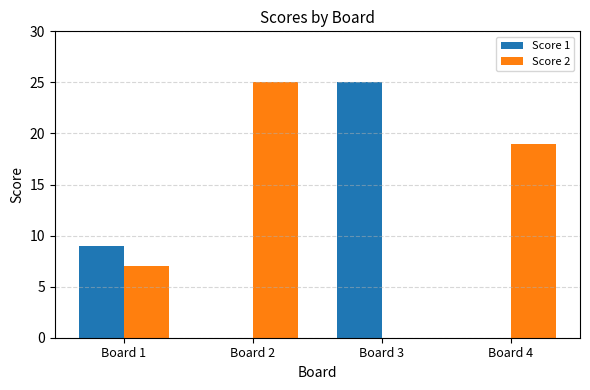

Which series changed the most between Board 1 and Board 2?

Score 2